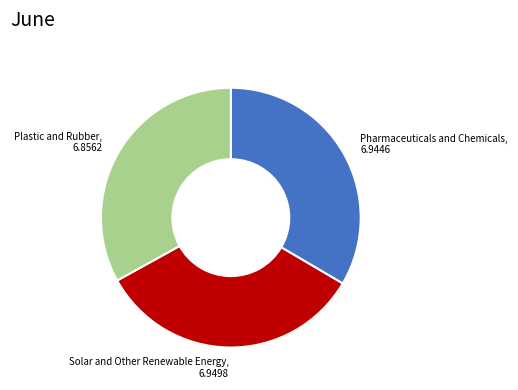

Does any single category account for the majority?

No